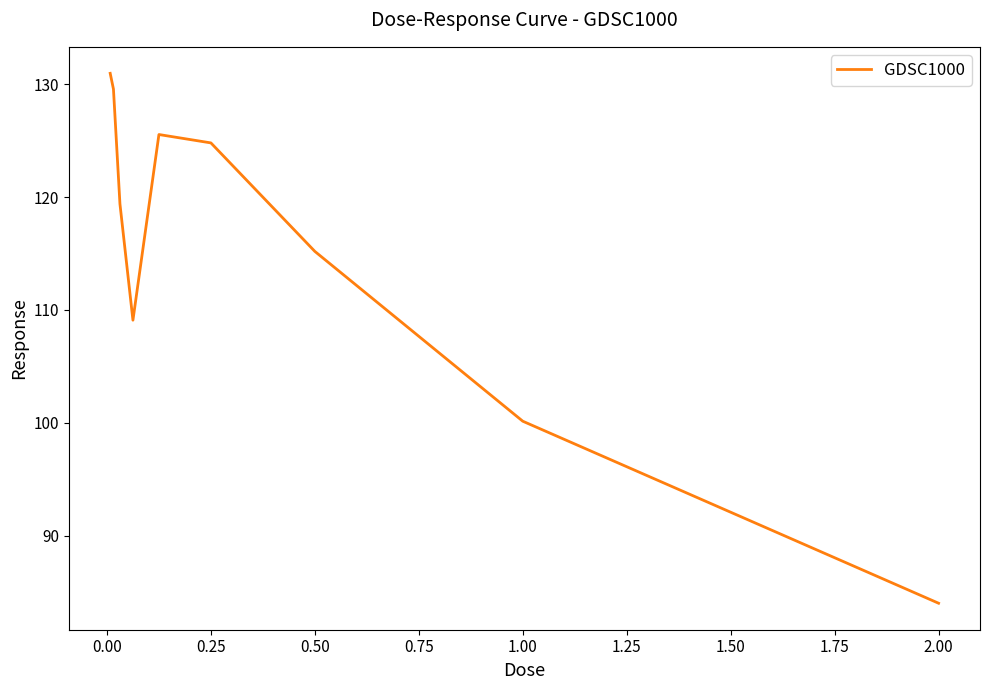

How many lines are shown in the chart?

1